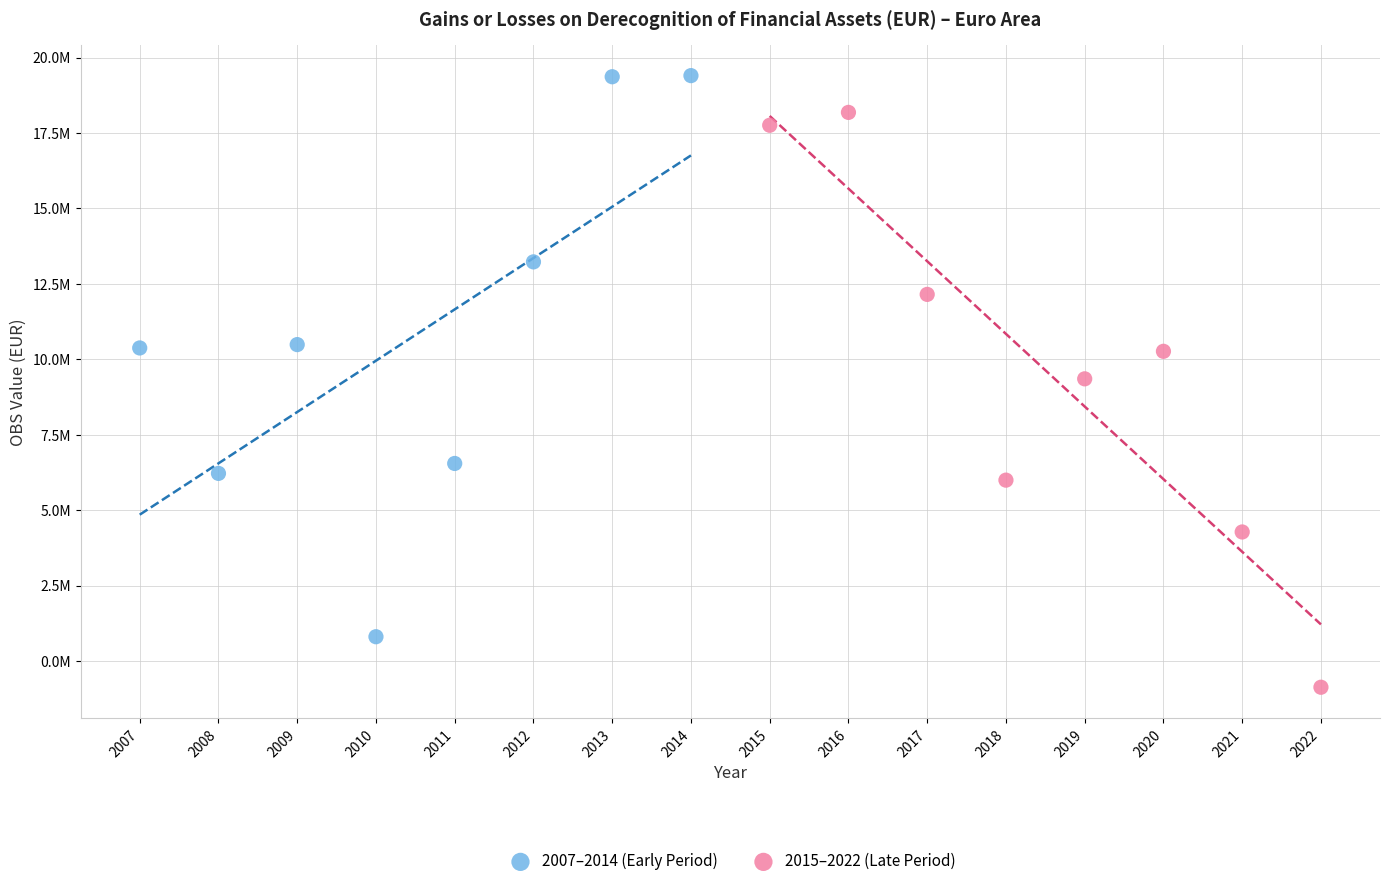

Which series contains the lowest Y value?

2015–2022 (Late Period)